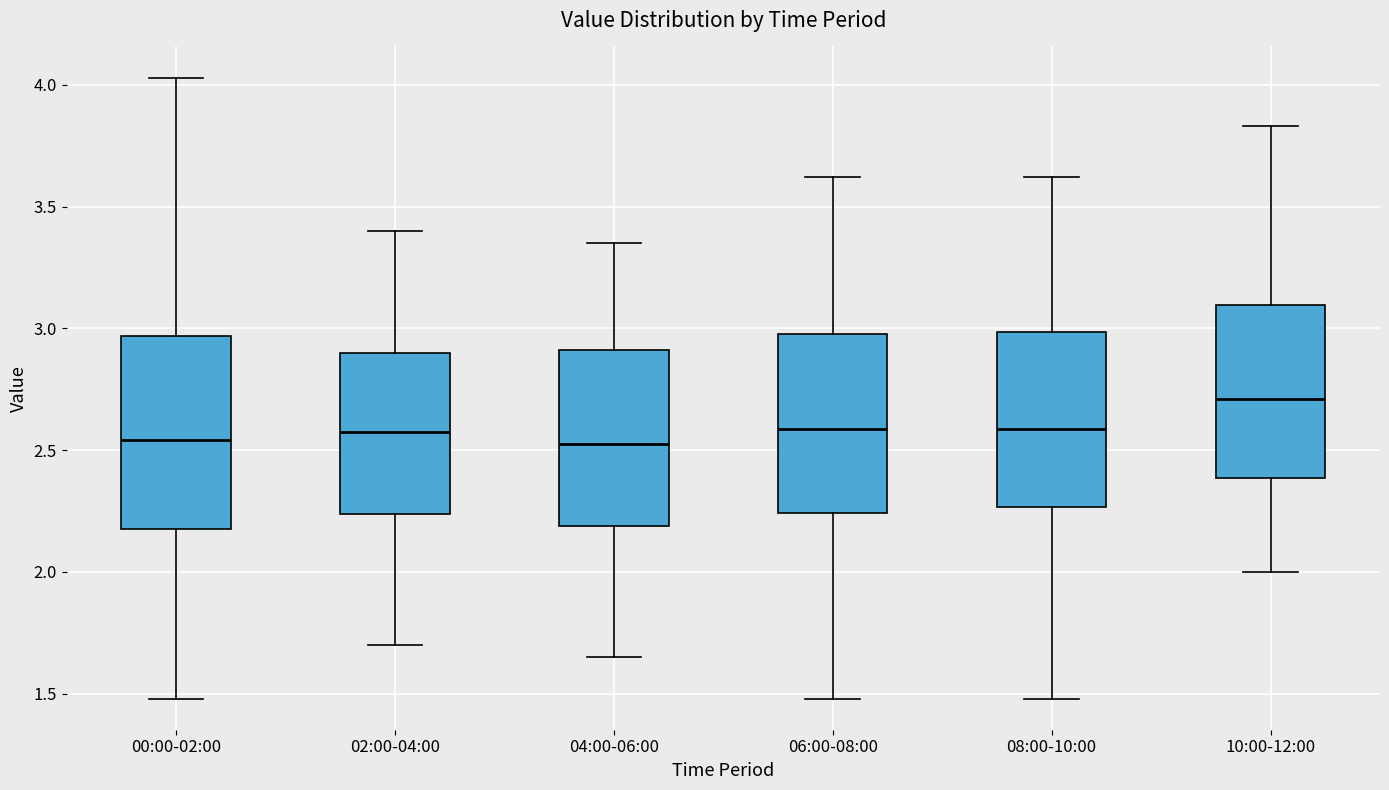

Reading left to right, transcribe this box plot: for each box, give where its median line is, the range the box spans, and where its two whiskers end, as read against the y-axis. The values are not printed on the chart, so give them approximately, as read against the axis.

00:00-02:00: median 2.55, box 2.20 to 2.95, whiskers 1.50 to 4.05
02:00-04:00: median 2.60, box 2.25 to 2.90, whiskers 1.70 to 3.40
04:00-06:00: median 2.55, box 2.20 to 2.90, whiskers 1.65 to 3.35
06:00-08:00: median 2.60, box 2.25 to 3.00, whiskers 1.50 to 3.60
08:00-10:00: median 2.60, box 2.25 to 3.00, whiskers 1.50 to 3.60
10:00-12:00: median 2.70, box 2.40 to 3.10, whiskers 2.00 to 3.85